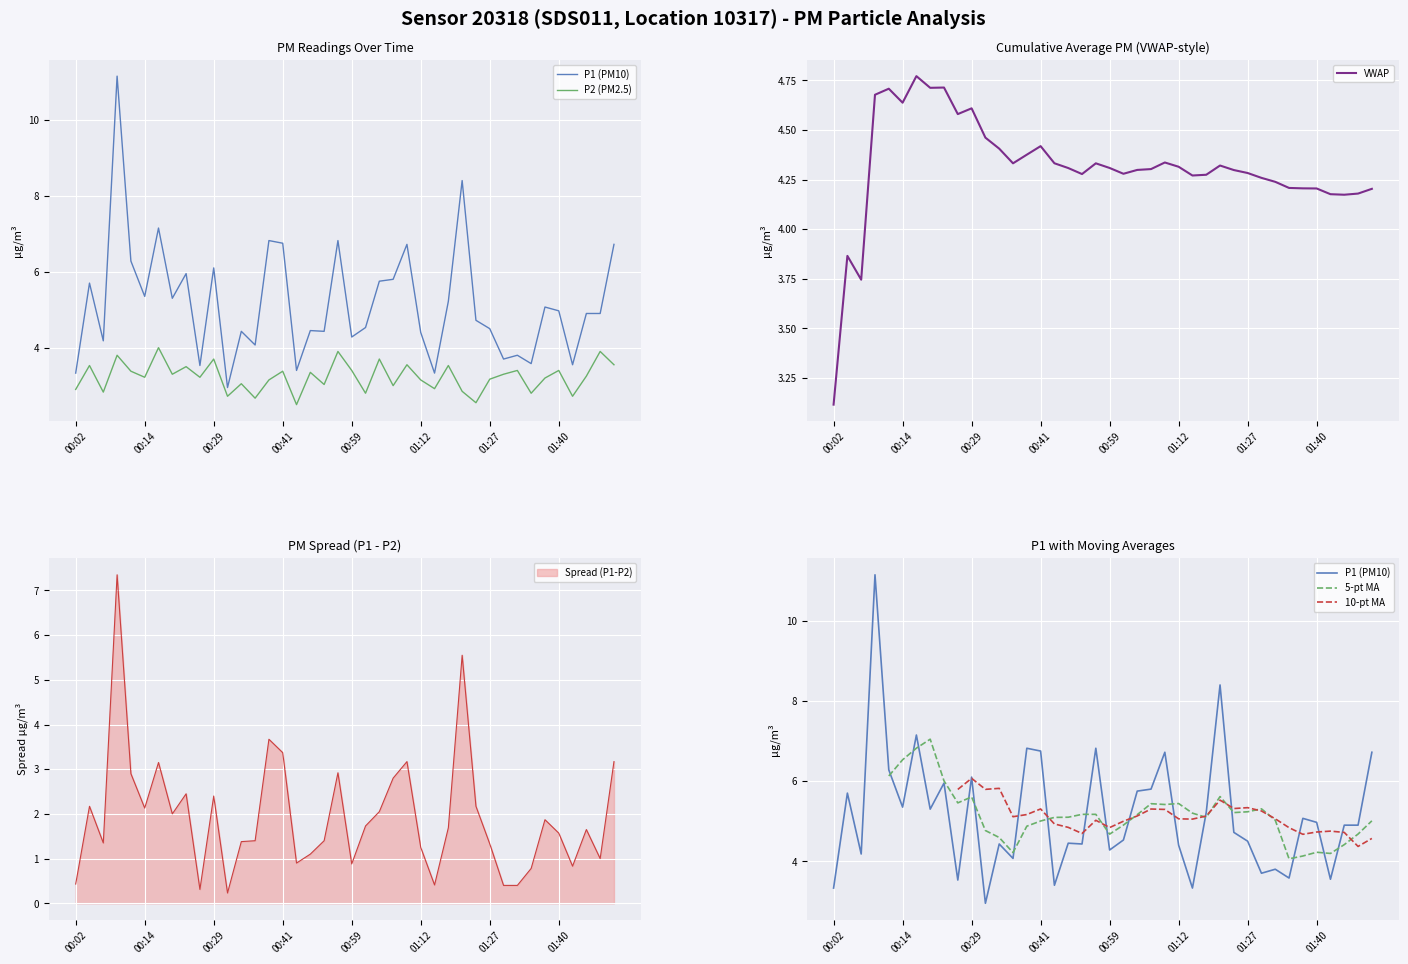

At which category does the chart reach its minimum across all series?

16